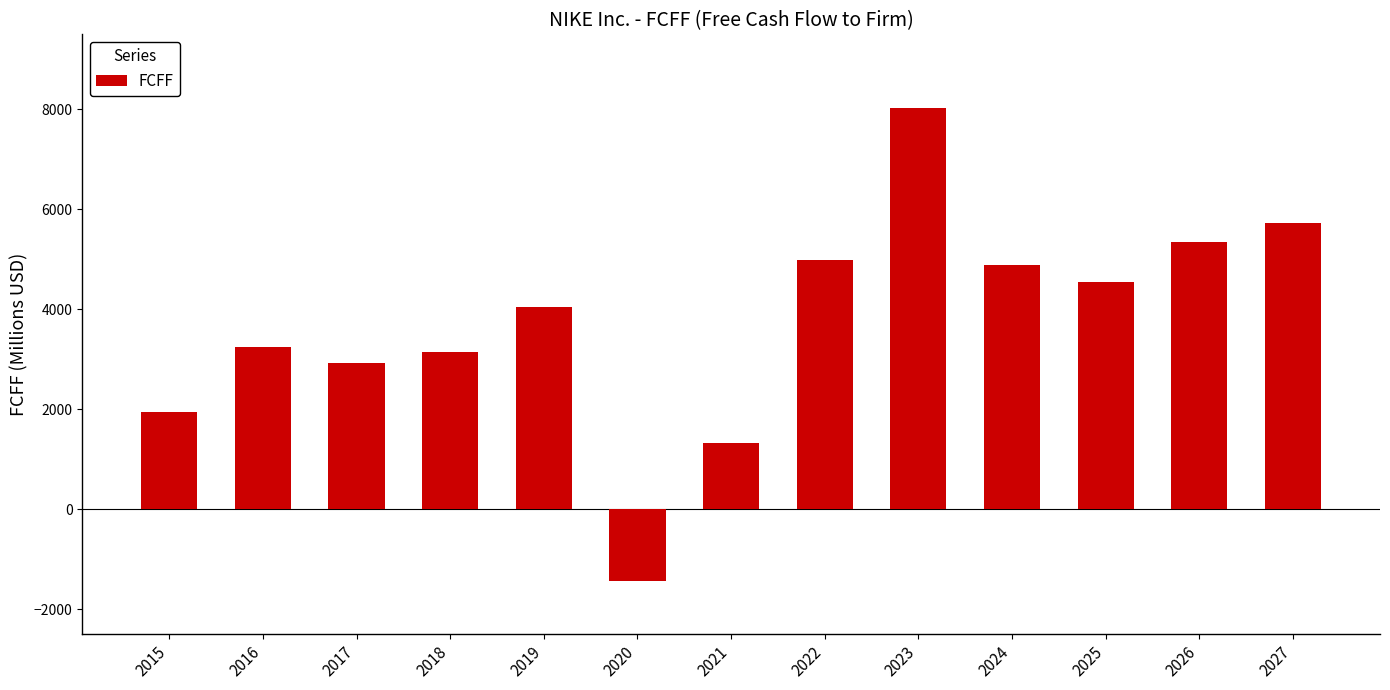

What is the sum of the values at 2019 and 2021?

5383.0